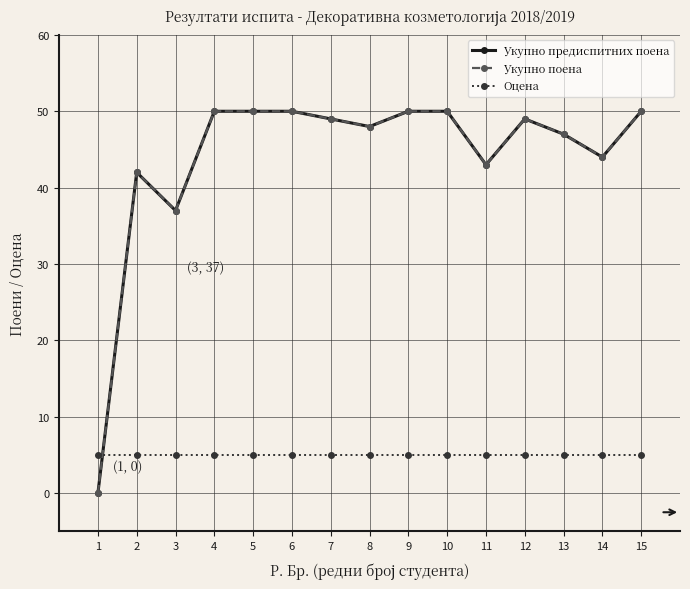

What is the value of the Укупно предиспитних поена point at the 4th from the left?

50